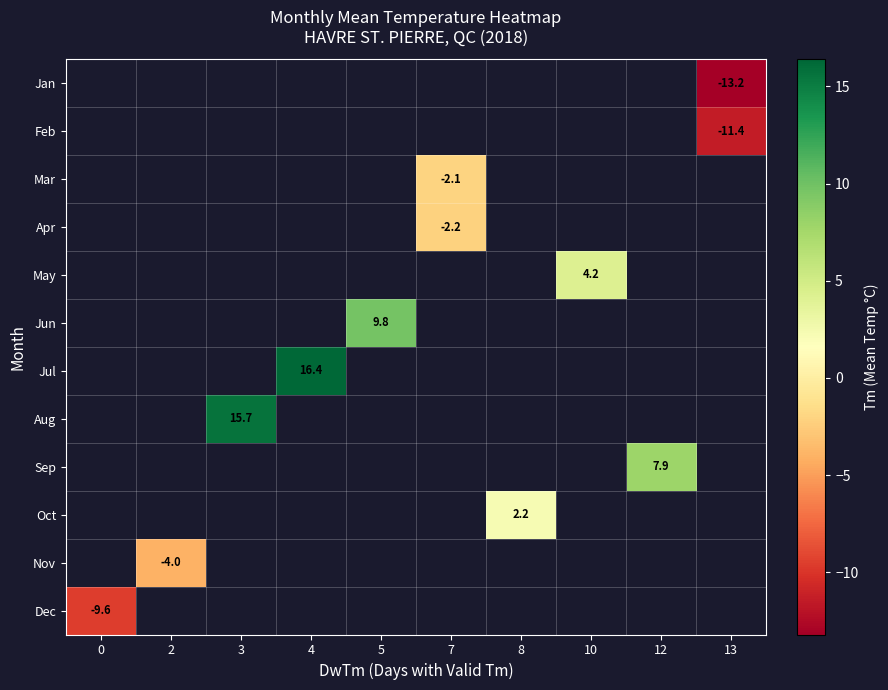

Which label corresponds to the smallest value in the chart?

13